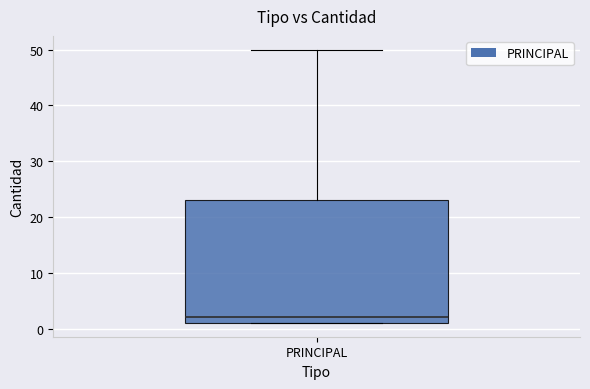

Read this box plot against the y-axis: the position of the median line, the range covered by the box, and the ends of both whiskers. The values are not printed on the chart, so give them approximately, as read against the axis.

median 2, box 1 to 23, whiskers 1 to 50